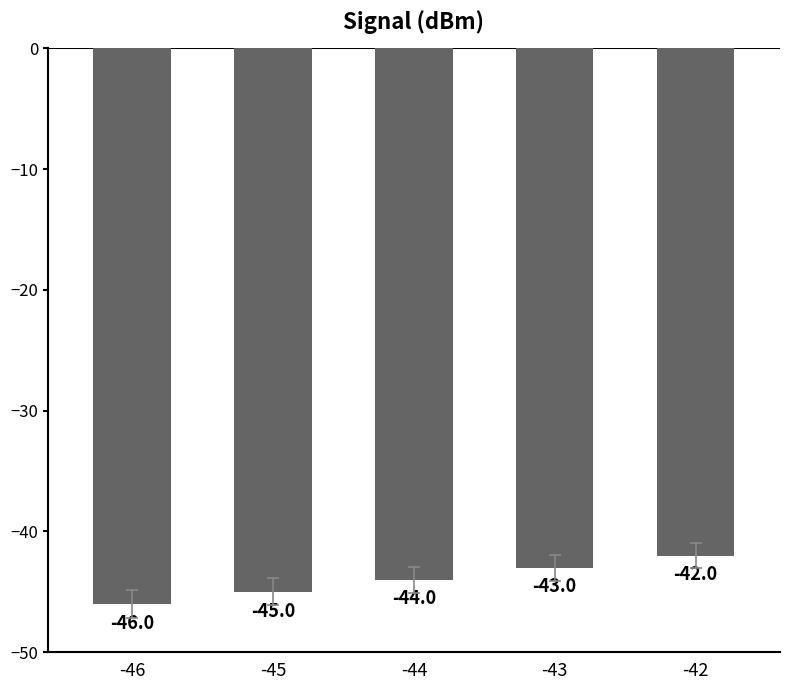

What is the greatest value displayed?

-42